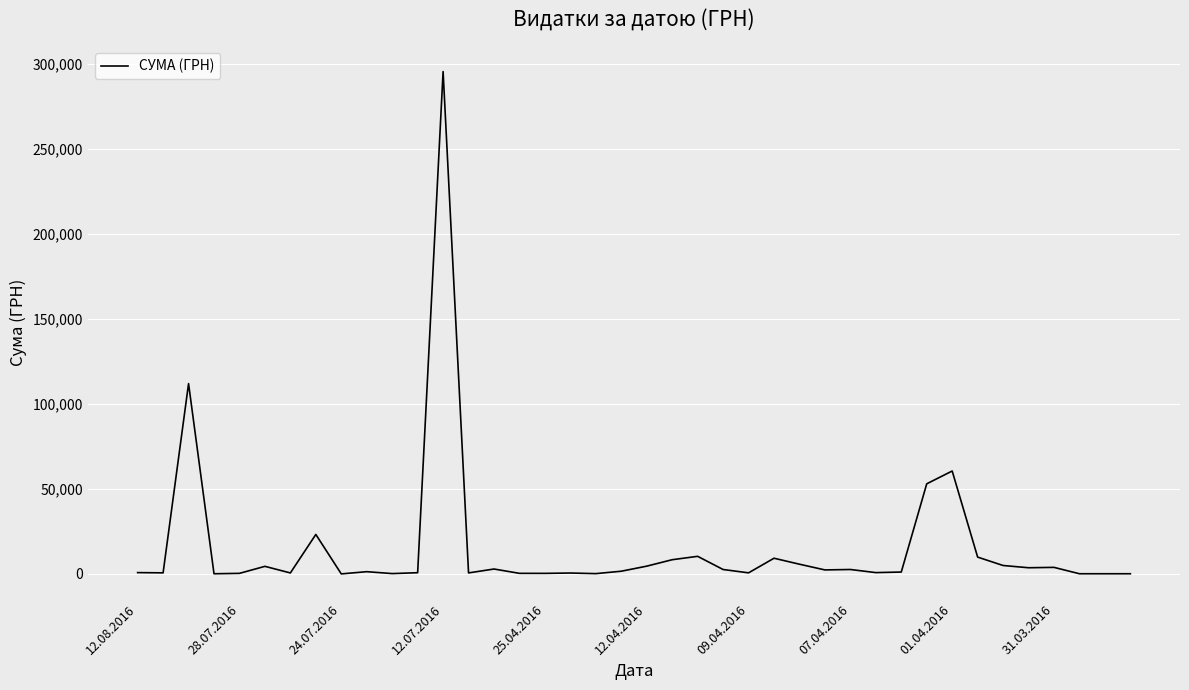

What is the greatest value displayed?

295638.6